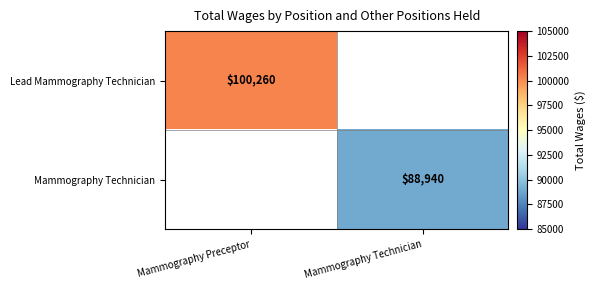

True or false: Mammography Technician has a value of 142731 at Mammography Technician.

False